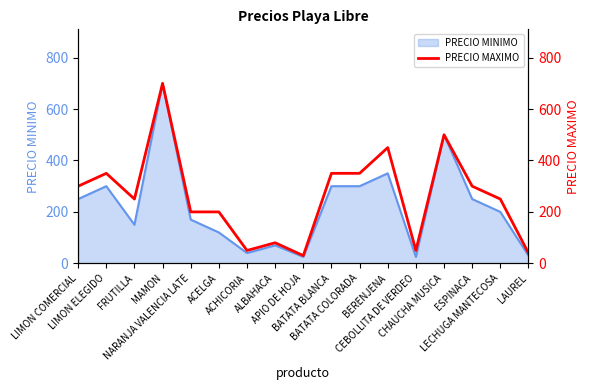

Where is the first local minimum?

FRUTILLA